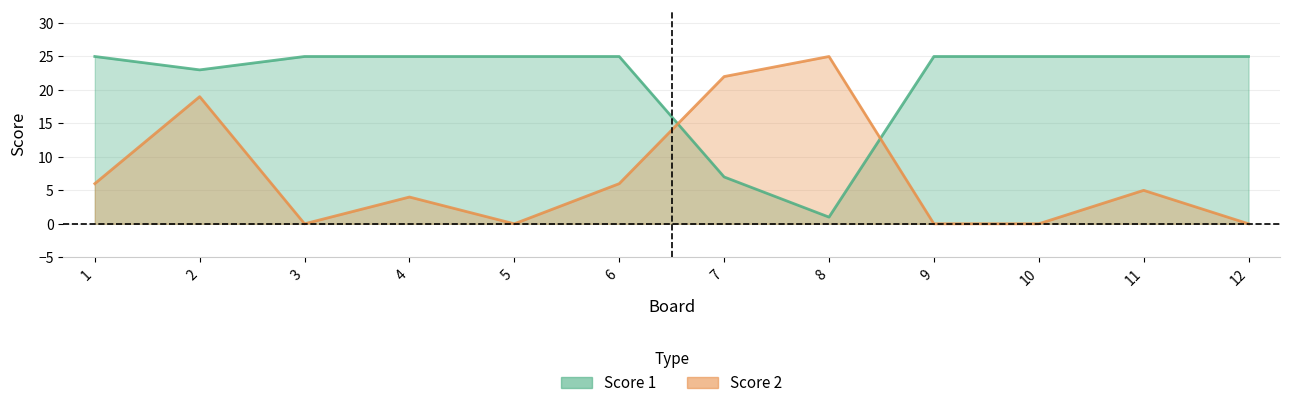

Does the chart have visible grid lines?

Yes